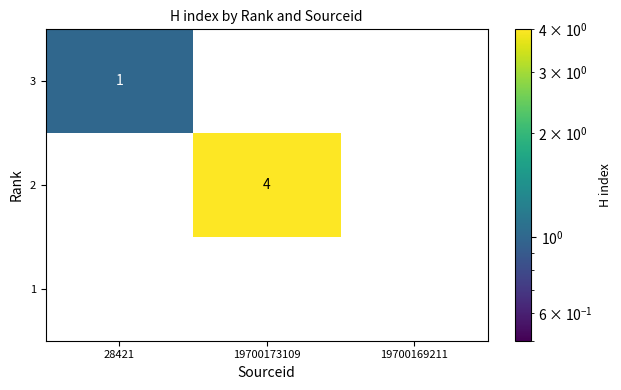

At which category is the sum across all series the highest?

19700173109